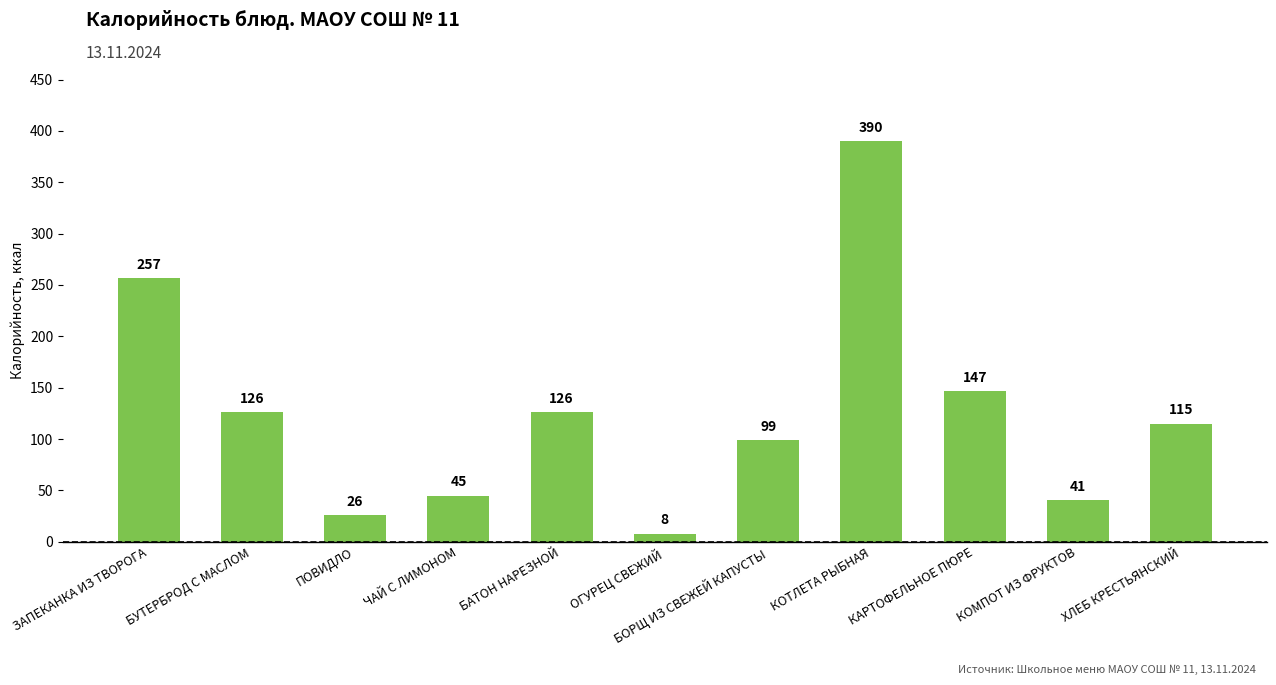

What is the label of the 4th bar from the left?

ЧАЙ С ЛИМОНОМ